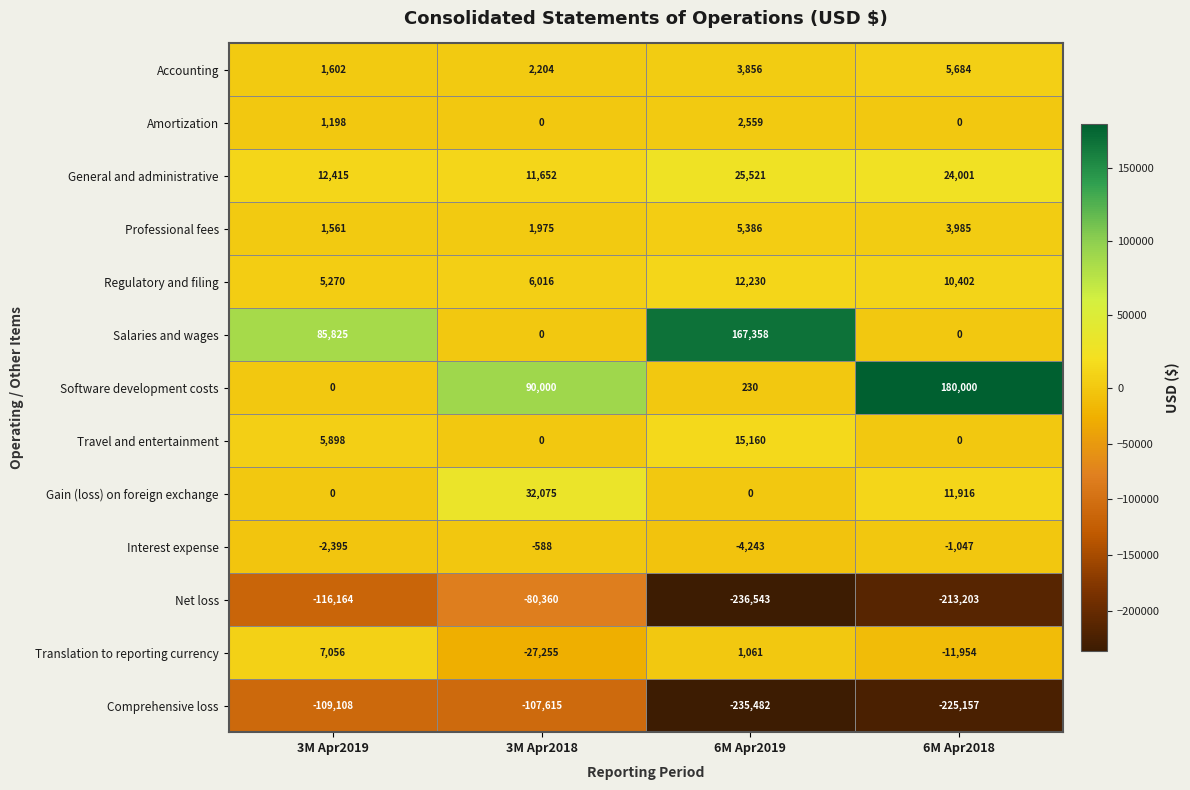

What is the difference between the Net loss values at 3M Apr2018 and 6M Apr2019?

156183